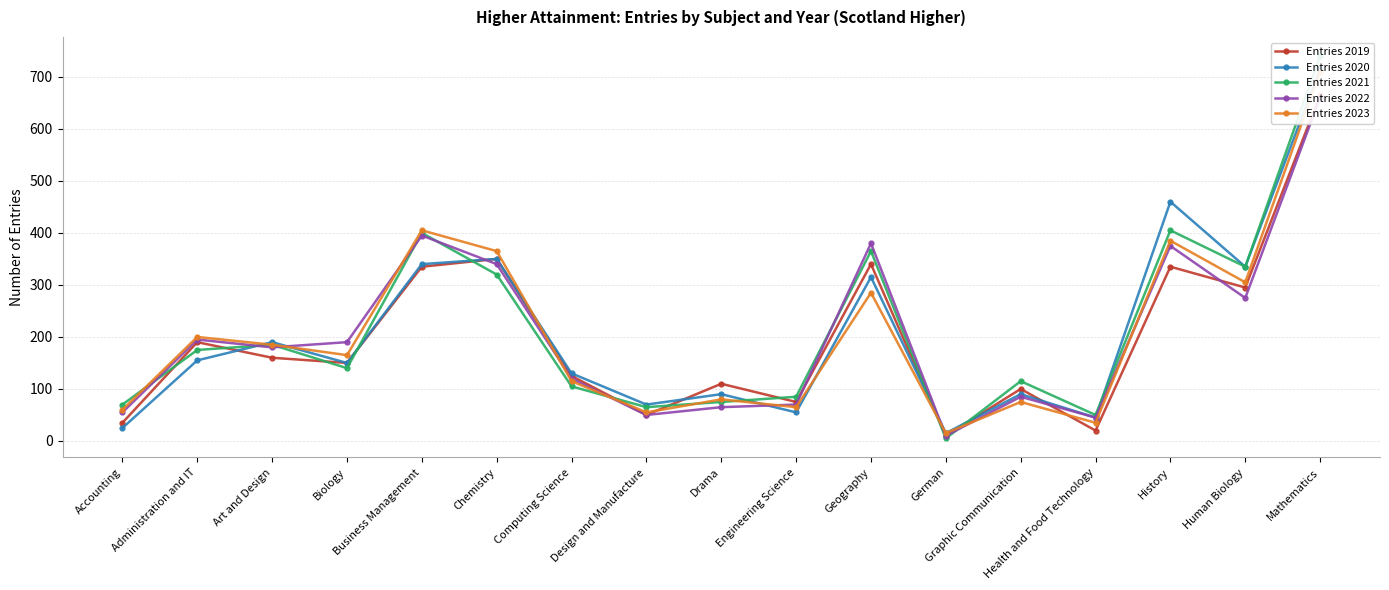

What is the label of the 2nd point from the right?

Human Biology